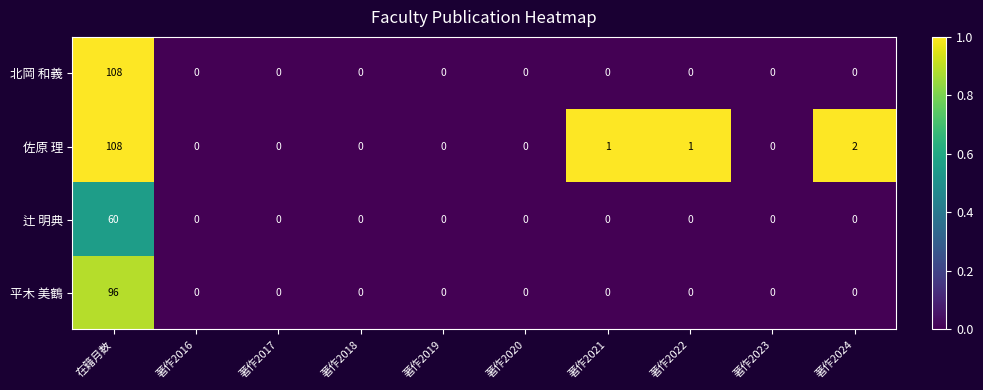

Which series changed the most between 著作2019 and 著作2024?

佐原 理